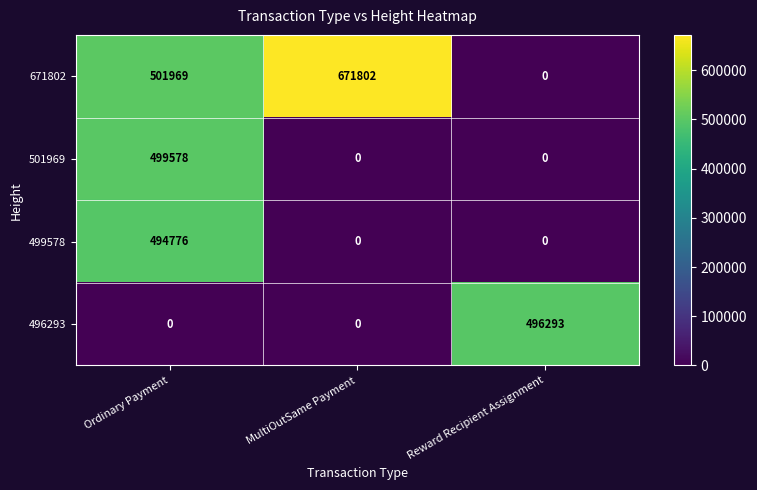

Rank the series by their maximum value, from highest to lowest.

671802, 501969, 496293, 499578